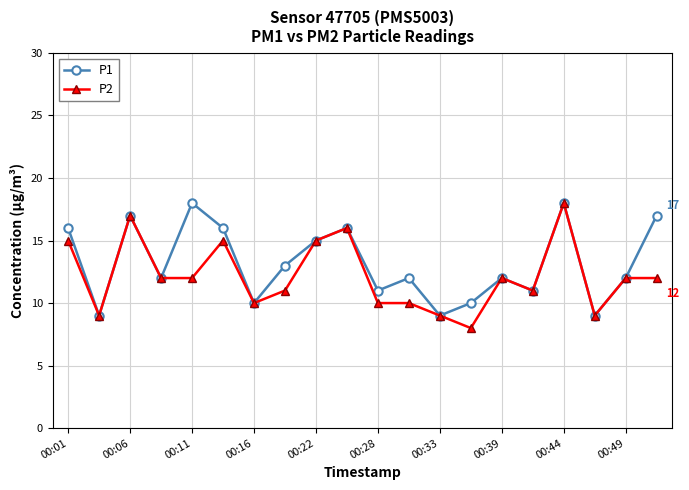

Which series has the largest range (max minus min)?

P2